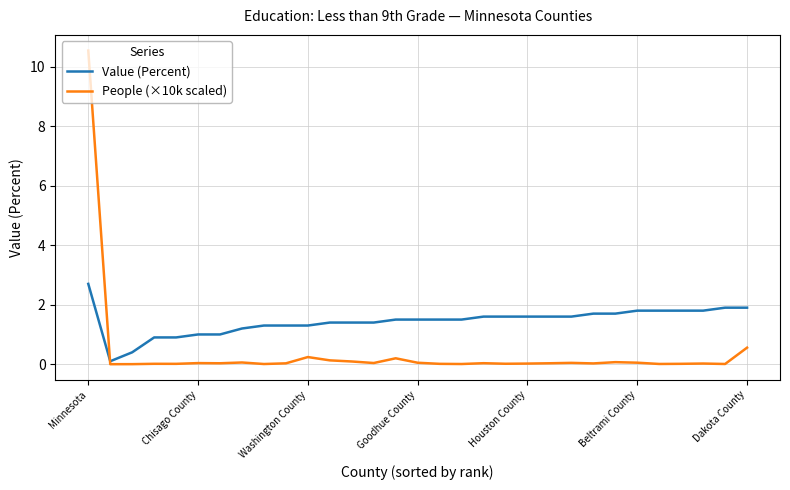

At how many categories does at least one series exceed 0?

31